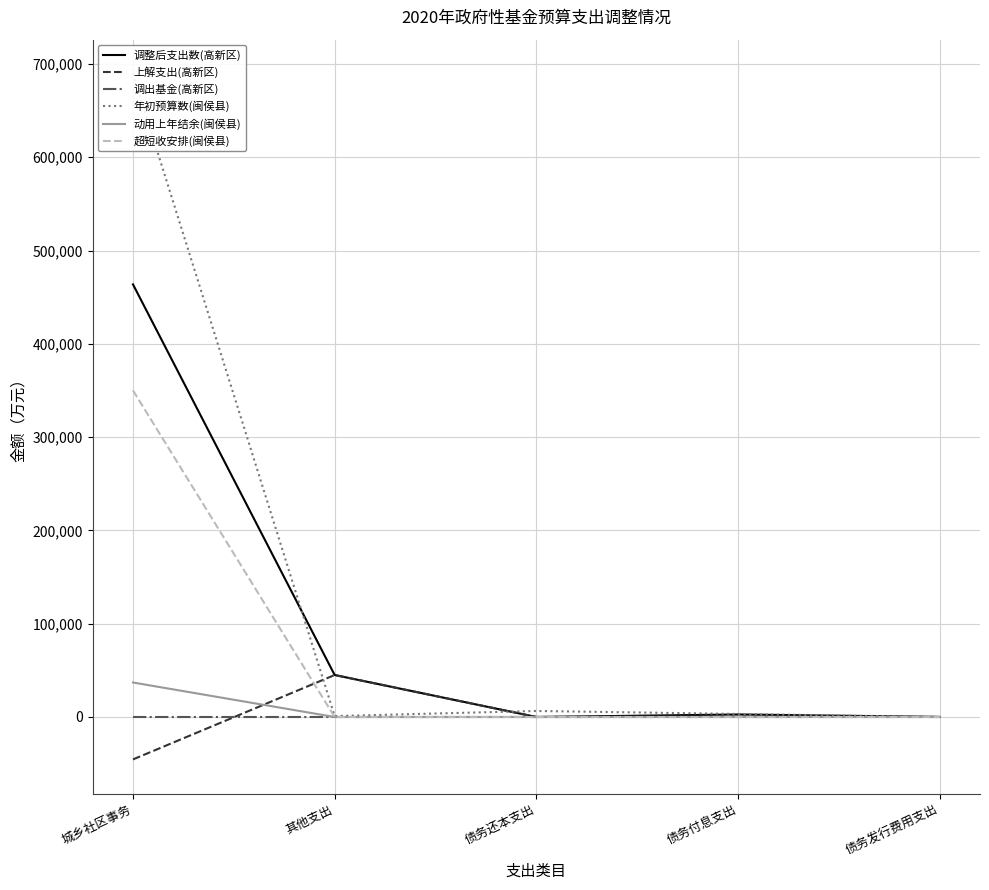

Which category has the highest value across all series?

城乡社区事务